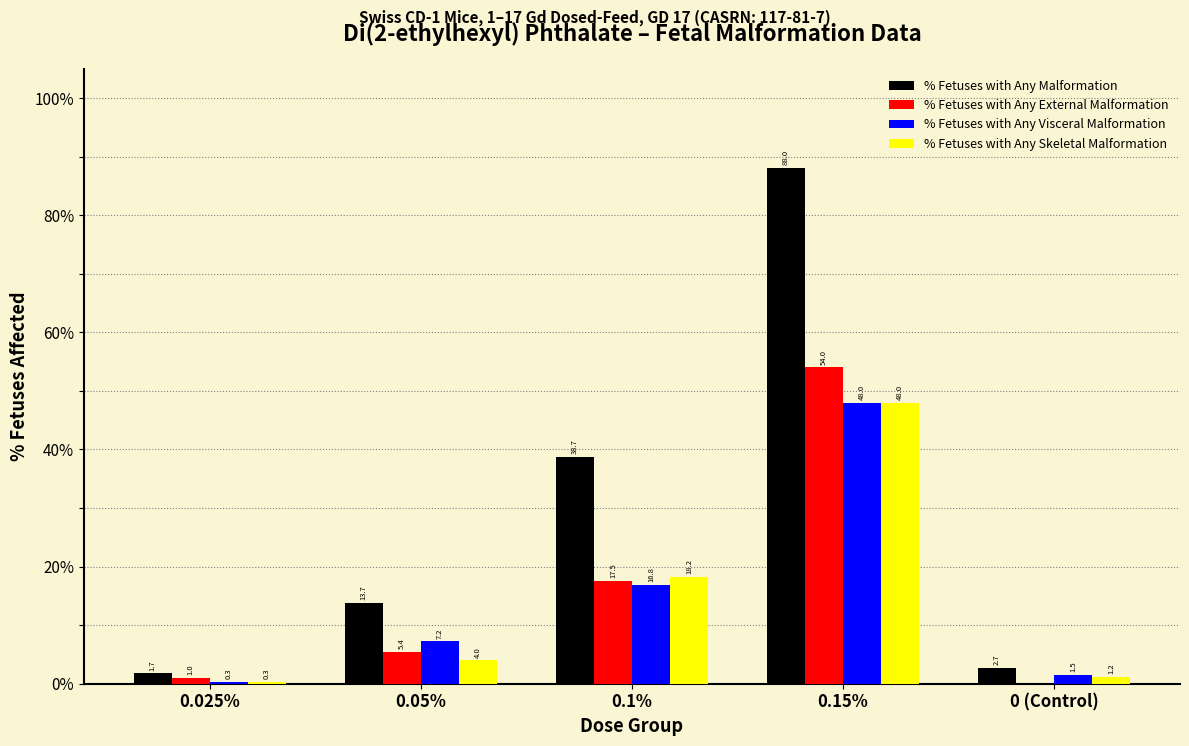

Is it true that % Fetuses with Any Malformation equals 23.1 at 0.1%?

False